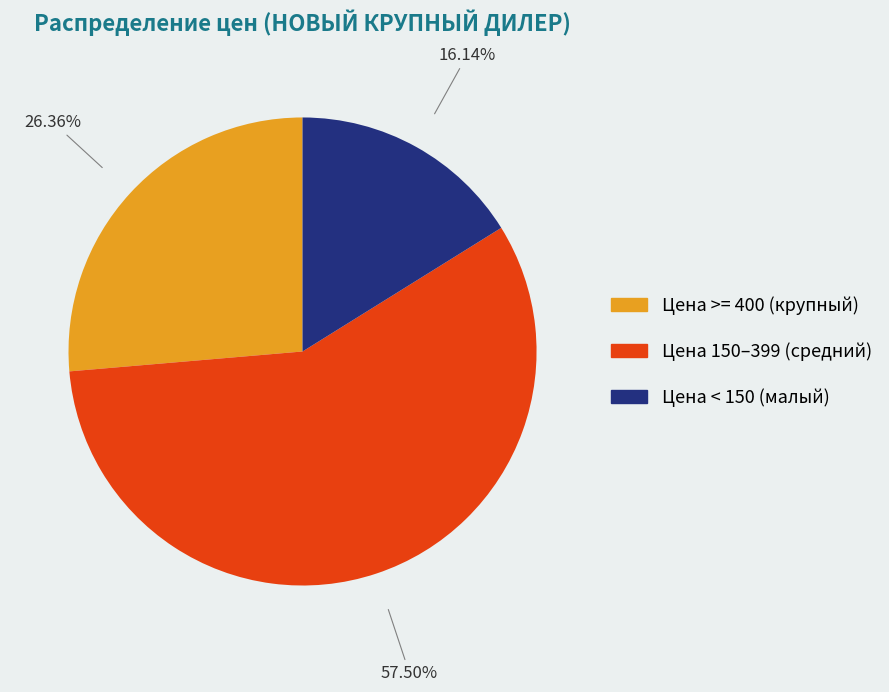

Is there a majority slice in this chart?

Yes